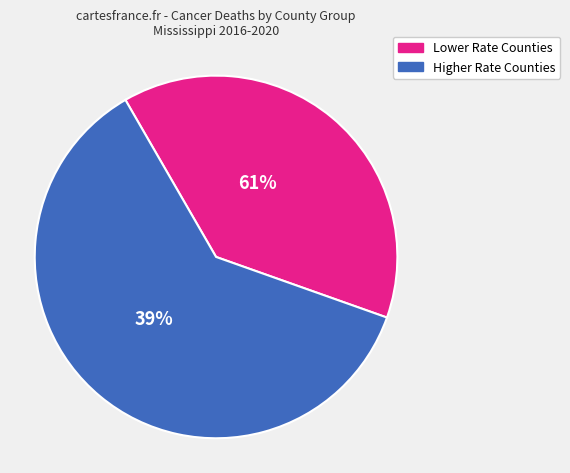

Is there a majority slice in this chart?

Yes